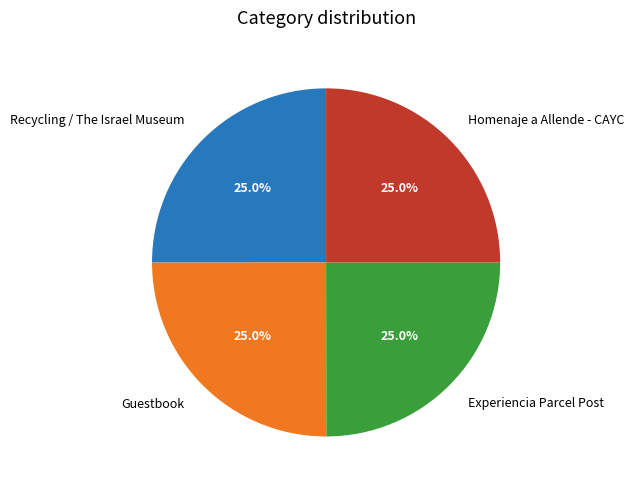

How much of the chart is everything except Guestbook?

75.0%